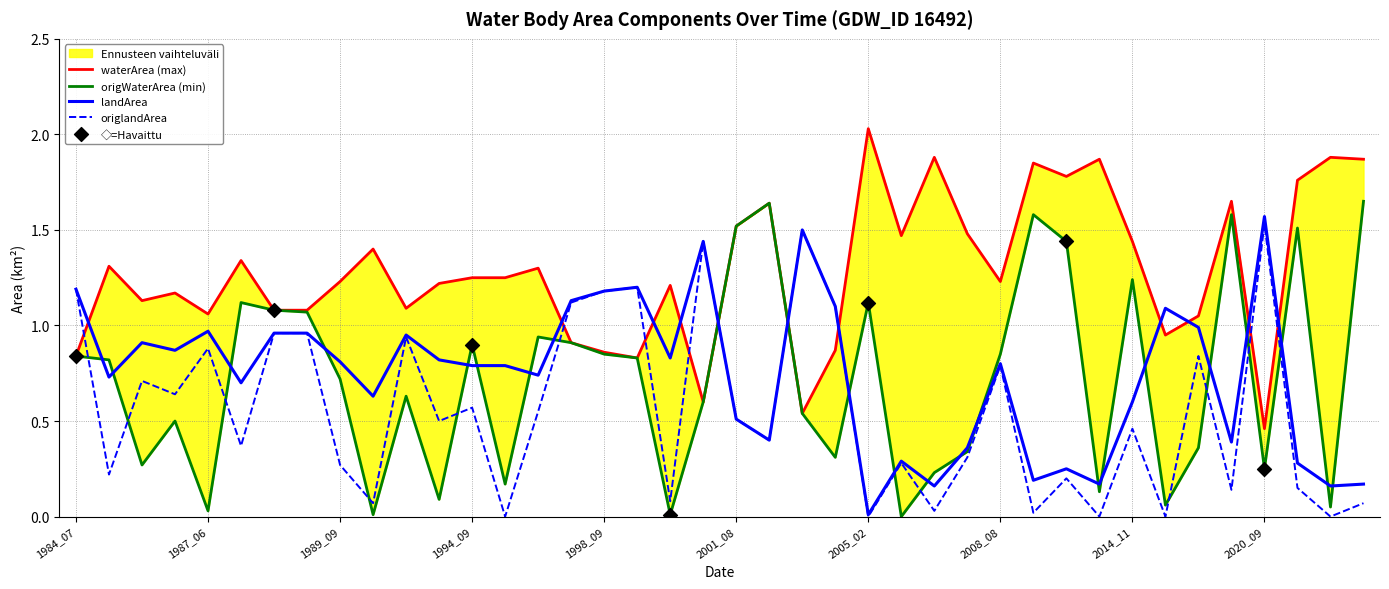

Which series reaches the maximum Y coordinate?

waterArea